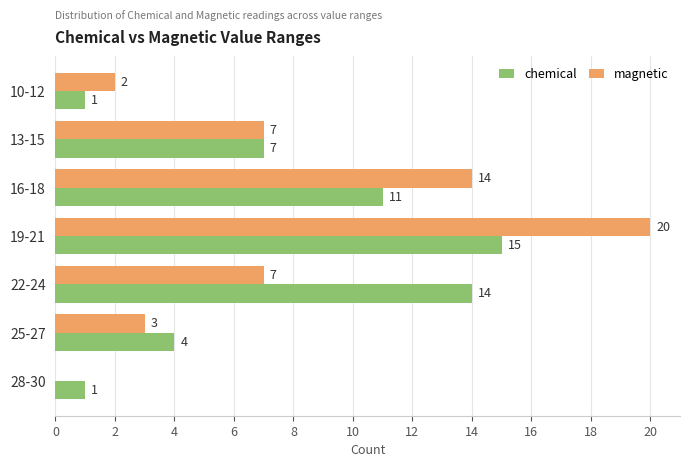

What are all the series names shown in the legend?

chemical, magnetic